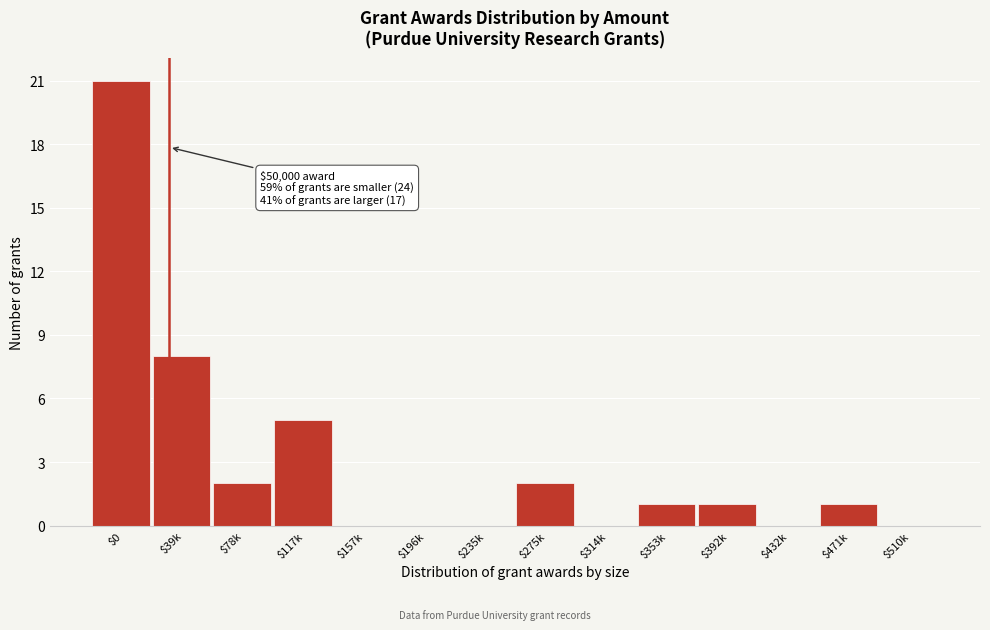

The value at $78k is 2. True or false?

True